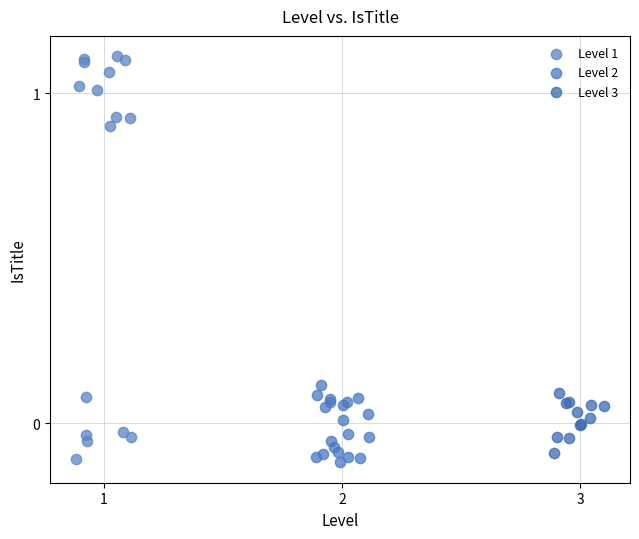

Which series has the largest Y range (max minus min)?

Level 1